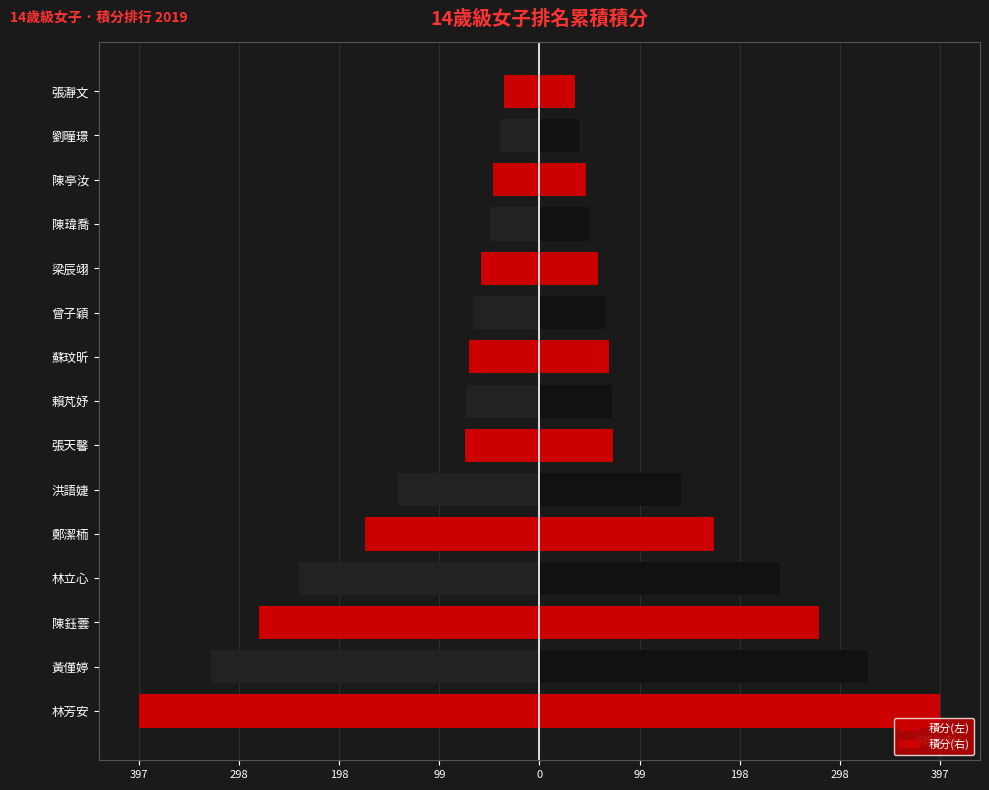

Is the value of 積分(右) at 鄭潔栭 greater than the value of 積分(左) at 洪語婕?

Yes